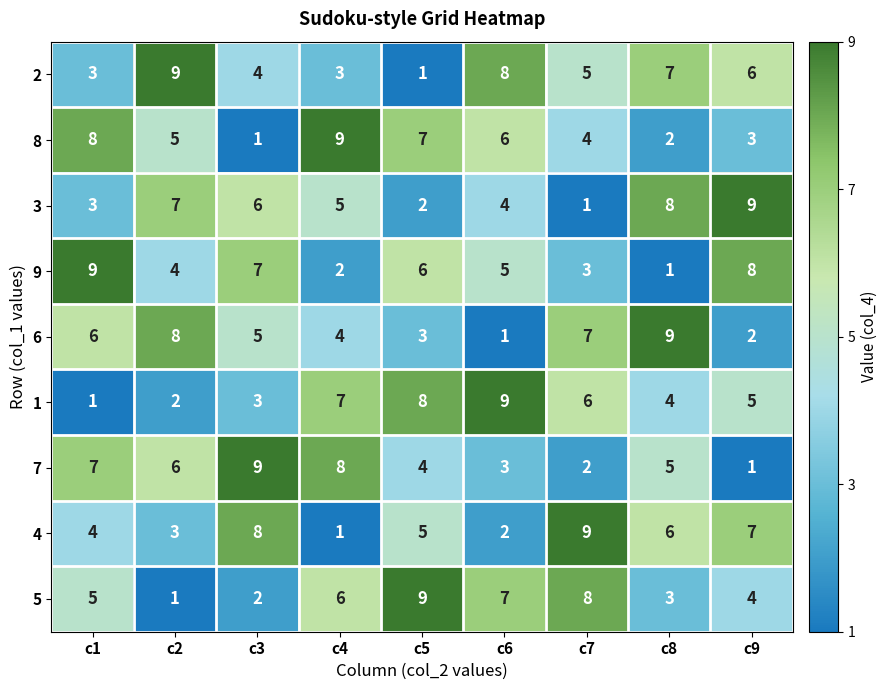

Rank the categories by 6 value from highest to lowest.

c8, c2, c7, c1, c3, c4, c5, c9, c6